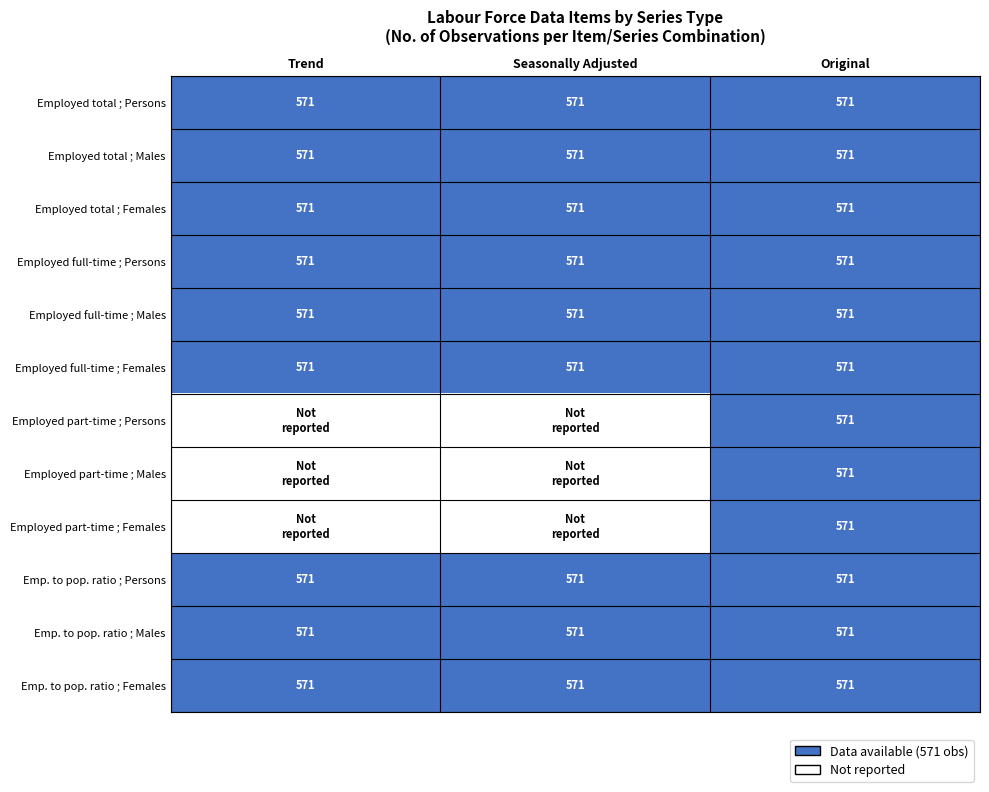

True or false: Emp. to pop. ratio ; Males has a value of 571 at Original.

True